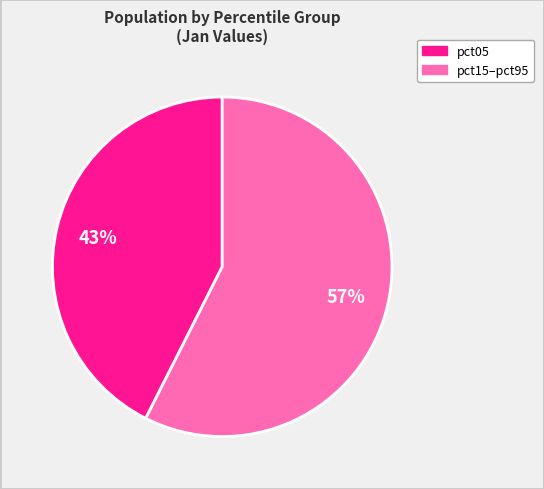

How many slices are in this pie chart?

2